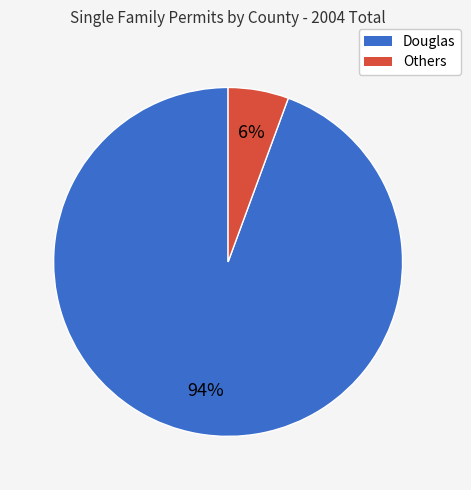

How many slices are in this pie chart?

2